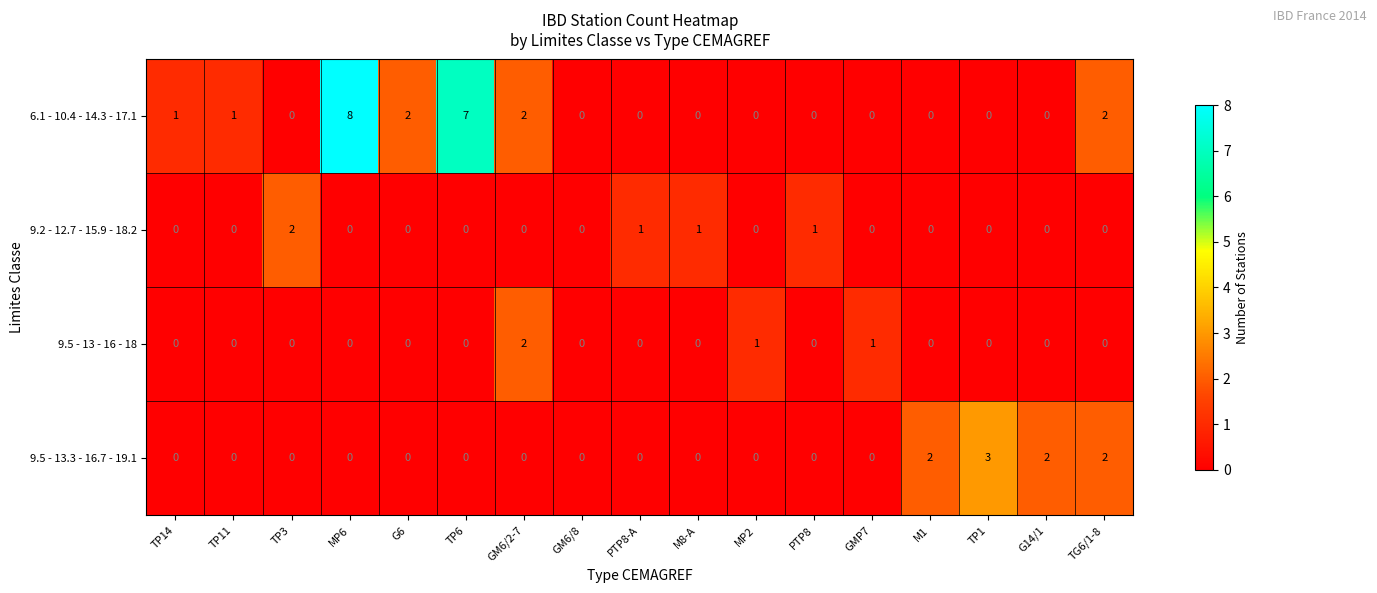

What is the difference between the maximum and minimum values in the 9.5 - 13.3 - 16.7 - 19.1 series?

3